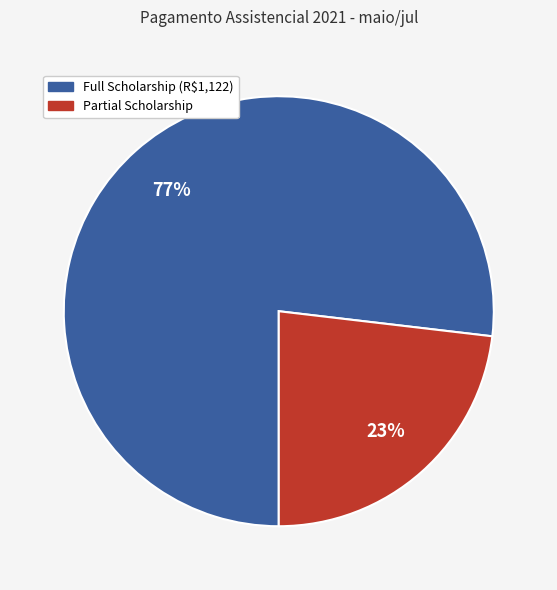

Is there a majority slice in this chart?

Yes